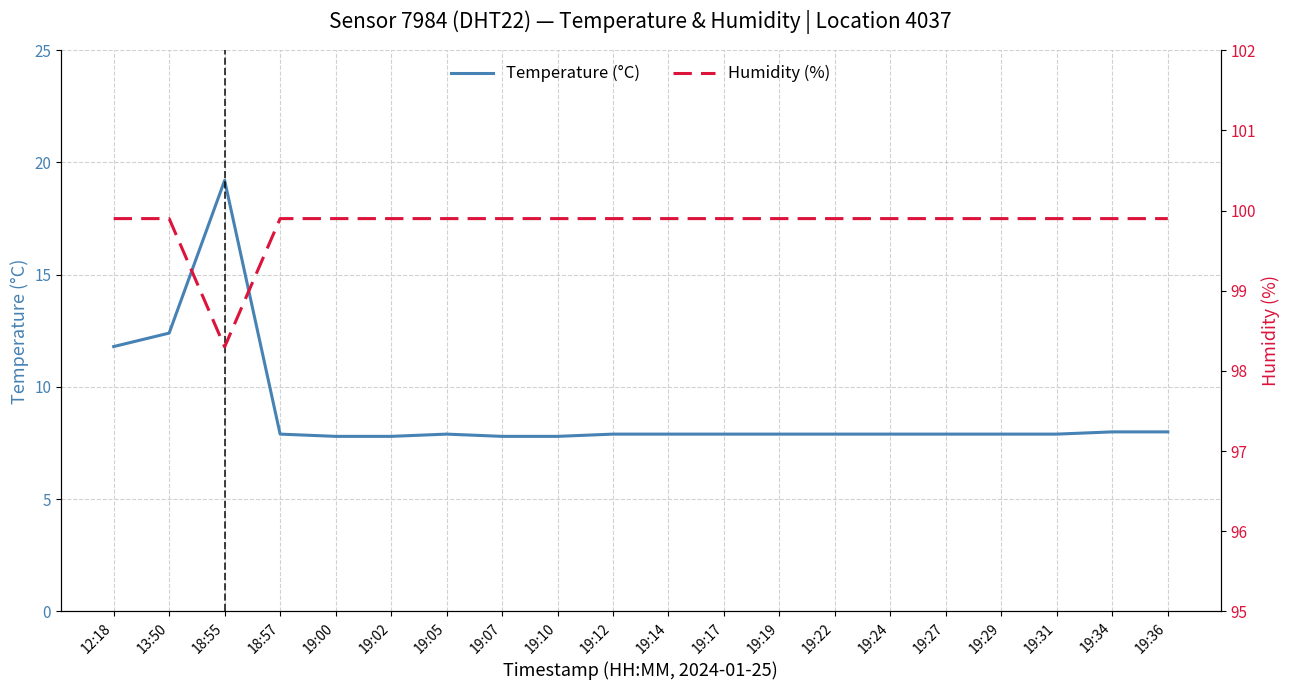

What value does the Humidity (%) series have at 19:29?

99.9